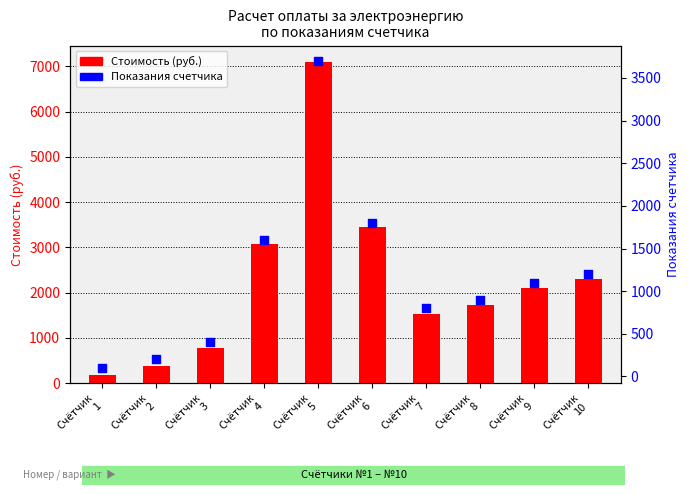

At how many categories does at least one series exceed 4243?

1